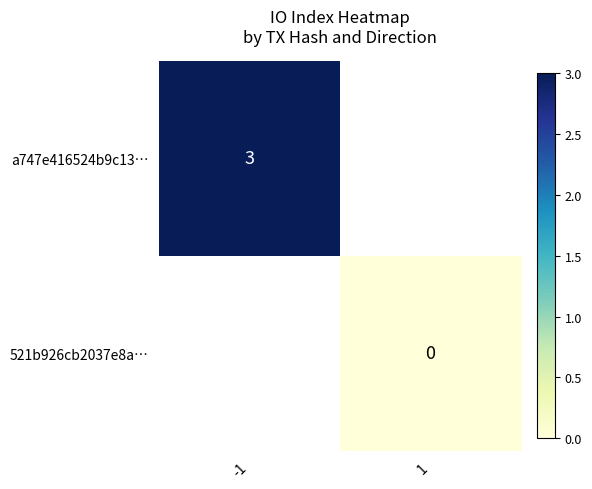

Between 1 and -1, which is larger?

-1